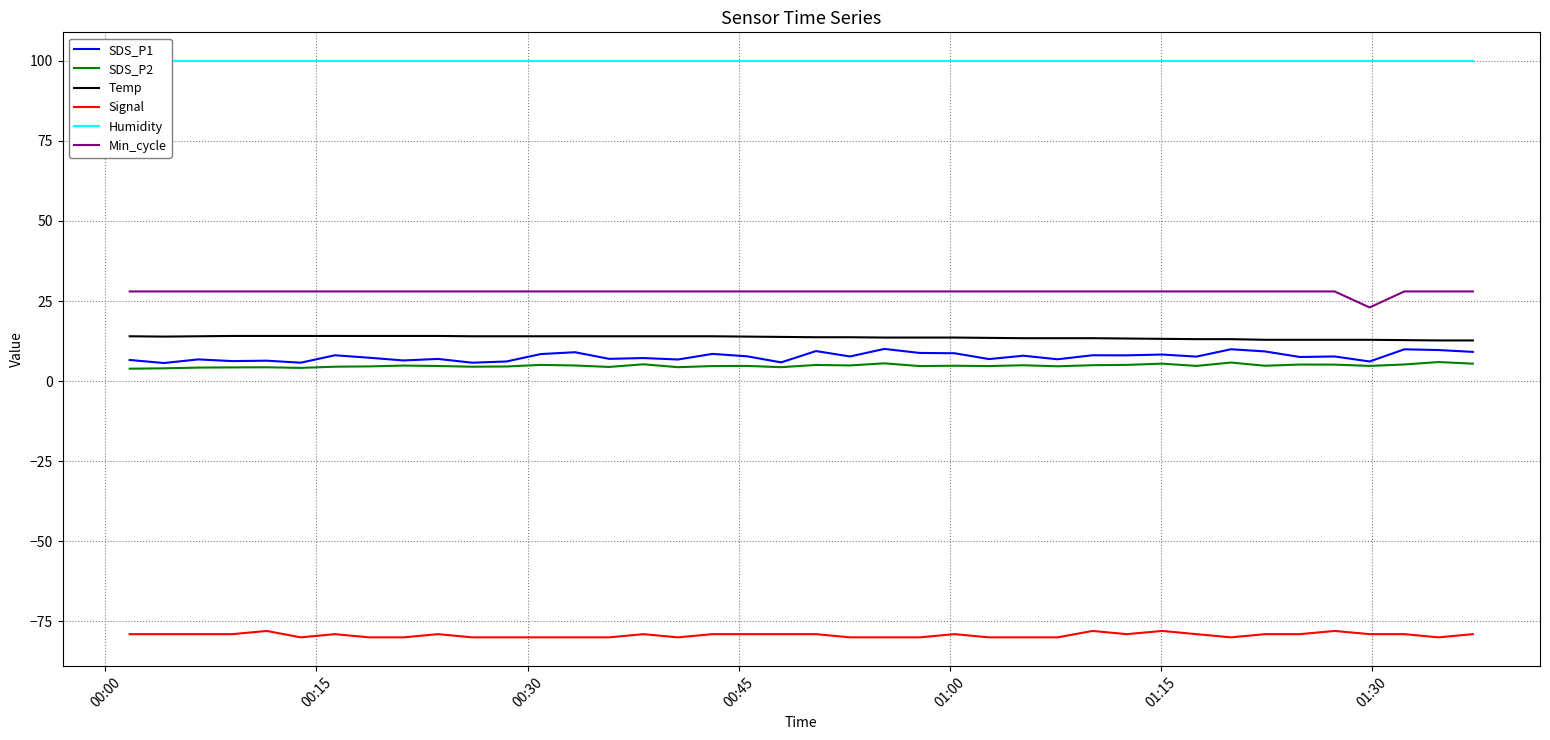

What are all the series names shown in the legend?

SDS_P1, SDS_P2, Temp, Signal, Humidity, Min_cycle